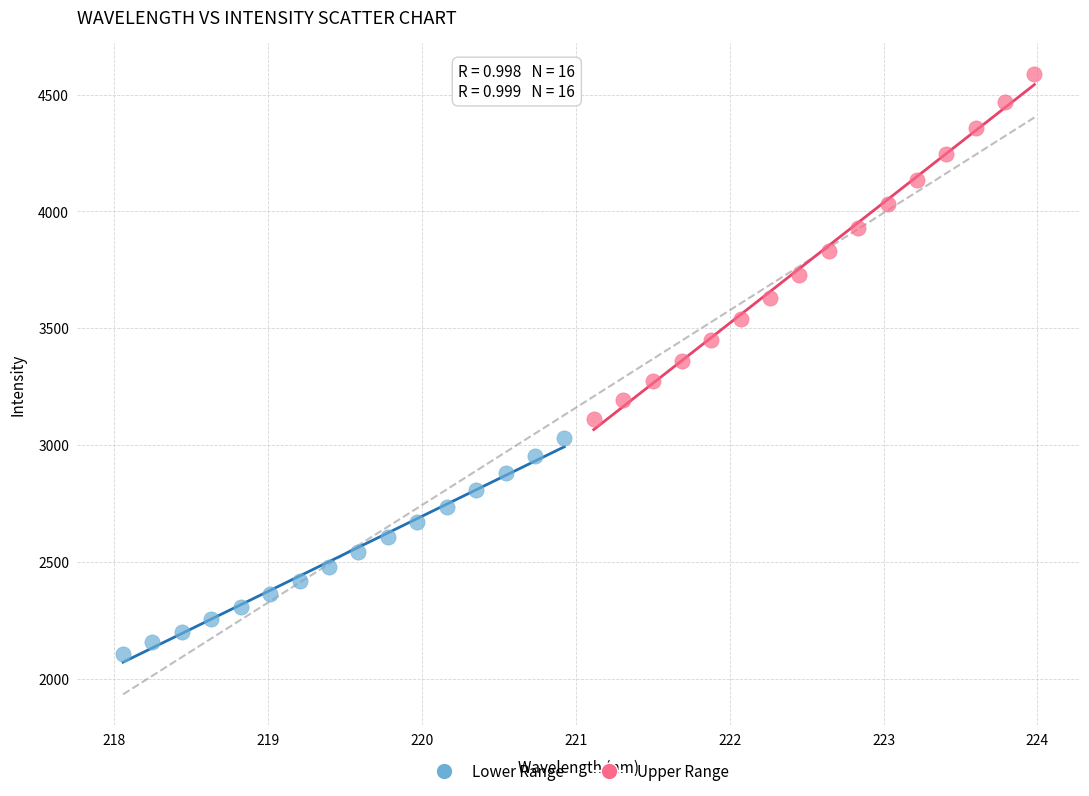

Which series has the widest spread of Y values?

Upper Range